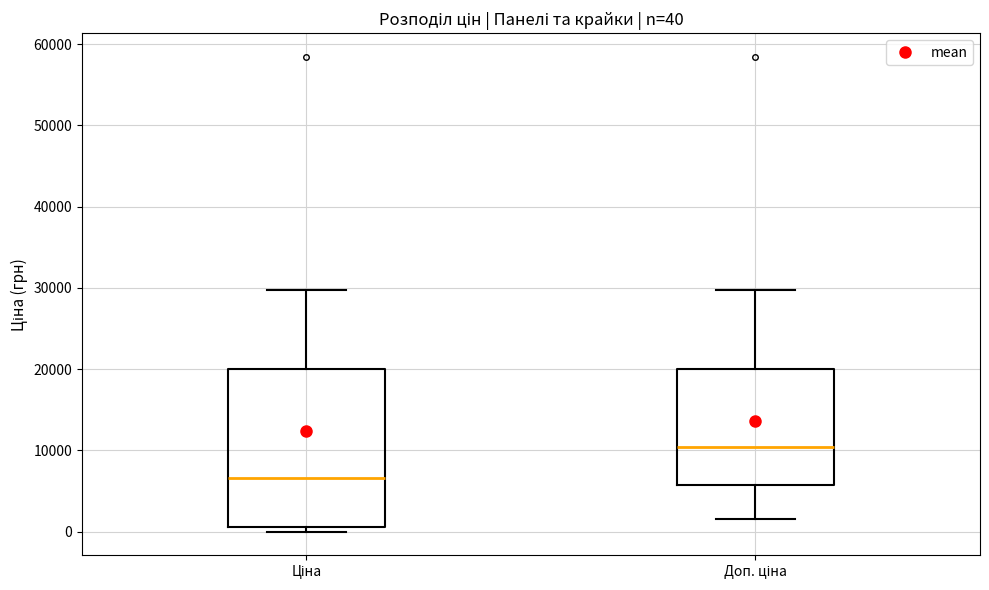

Which box's median line is the highest?

Доп. ціна